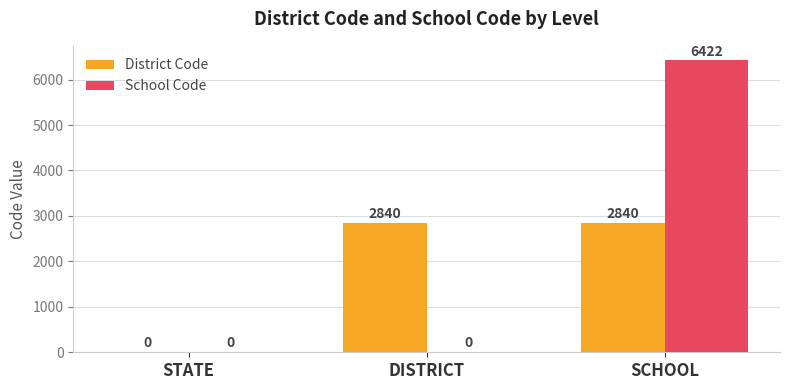

Are the bars horizontal?

No